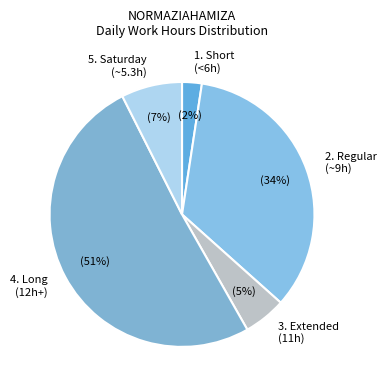

Rank the categories by value from highest to lowest.

4. Long (12h+), 2. Regular (~9h), 5. Saturday (~5.3h), 3. Extended (11h), 1. Short (<6h)